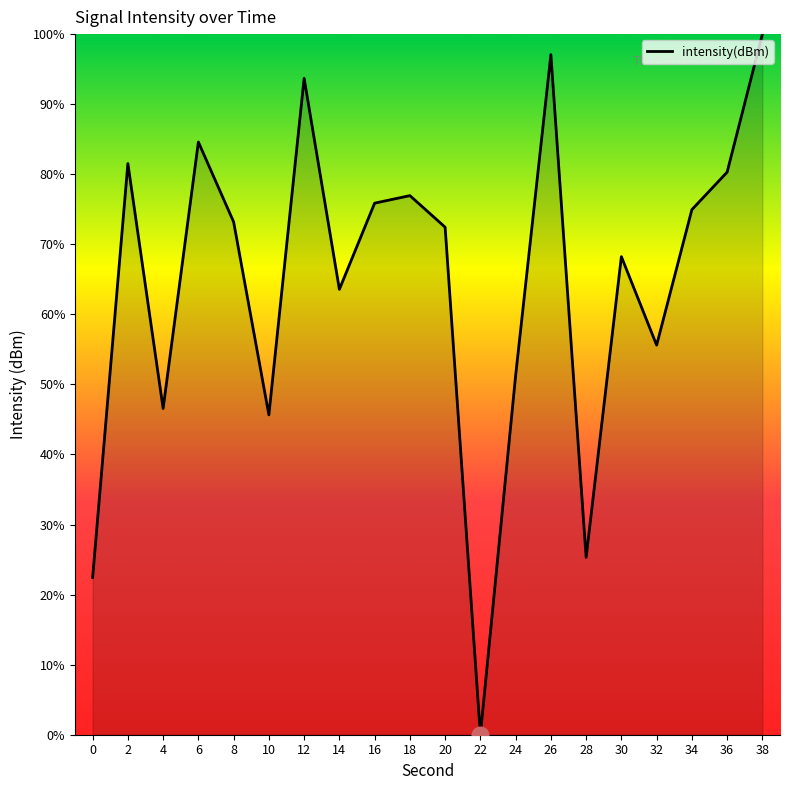

What is the difference between the maximum and minimum values?

100.0